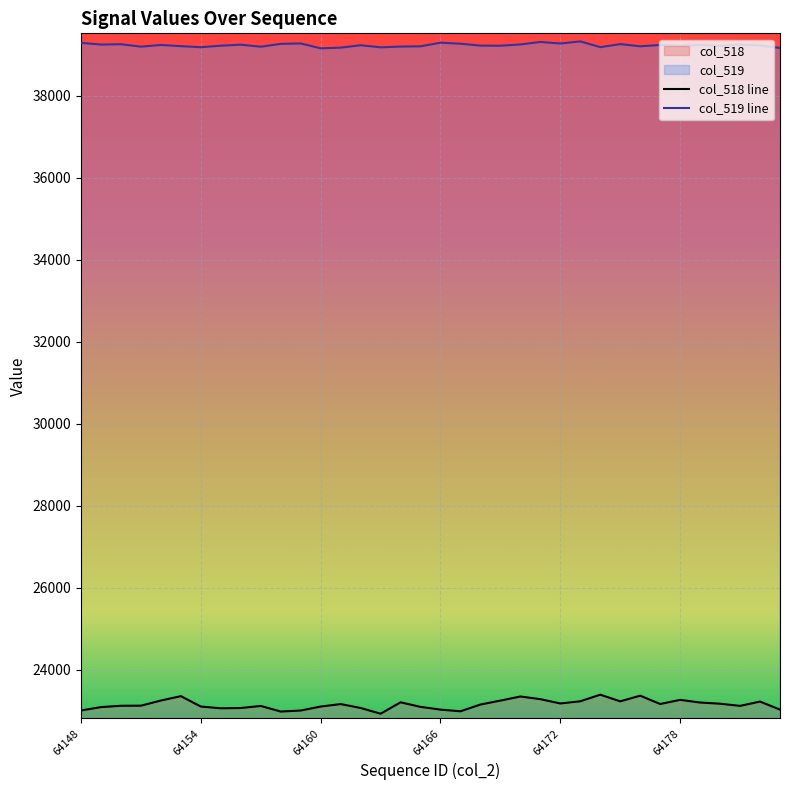

True or false: col_518 line and col_519 line intersect in this chart.

False